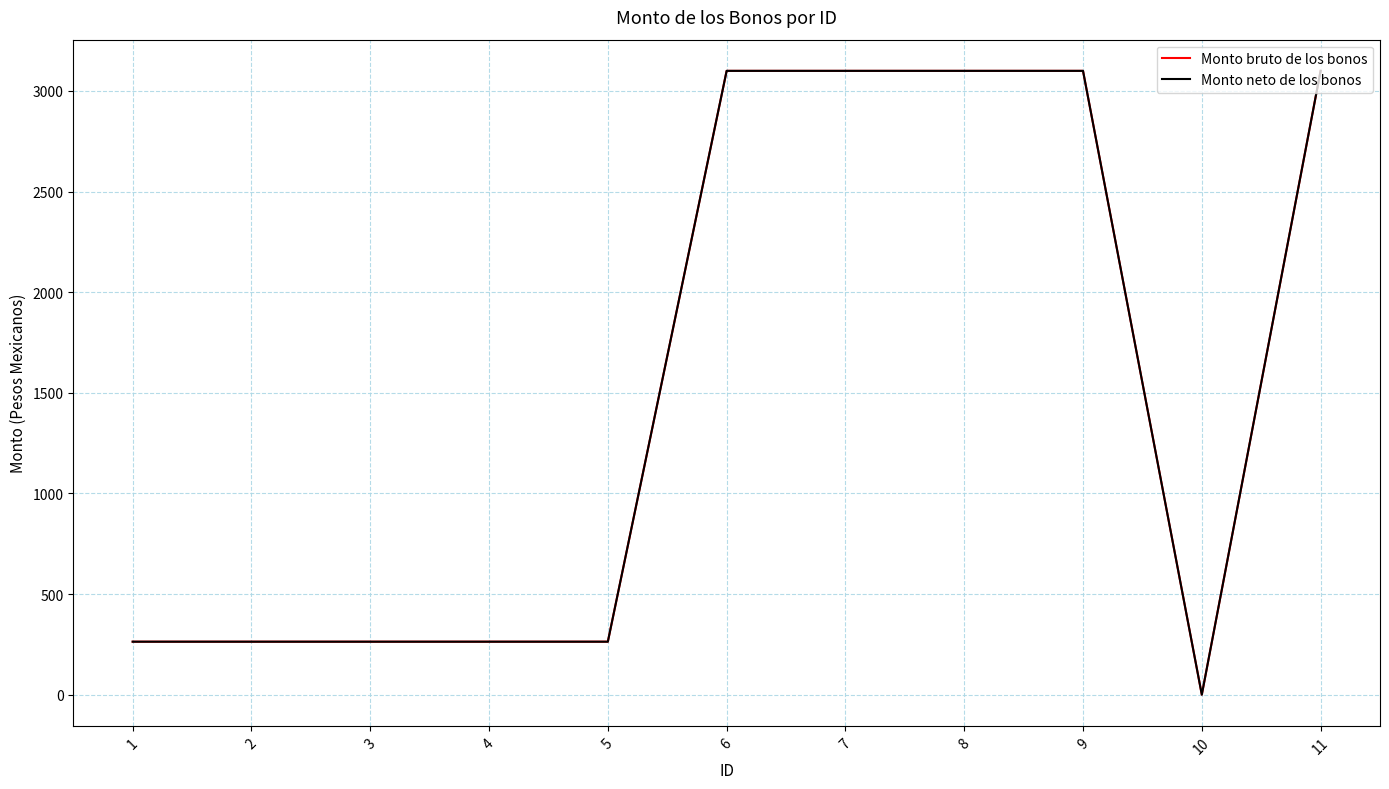

At 8, list the series in order from largest to smallest.

Monto bruto de los bonos, Monto neto de los bonos